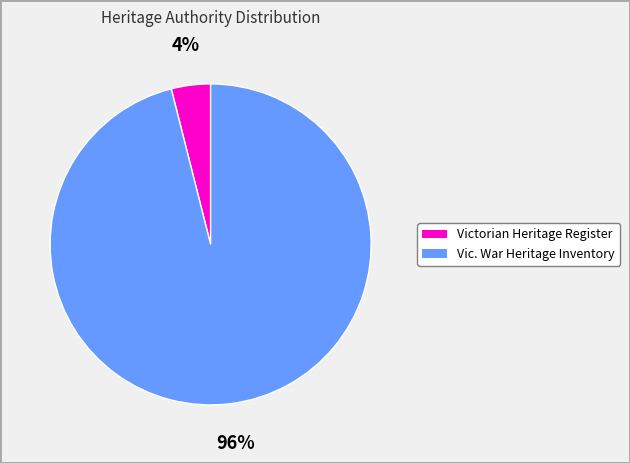

Rank the categories by value from highest to lowest.

Vic. War Heritage Inventory, Victorian Heritage Register